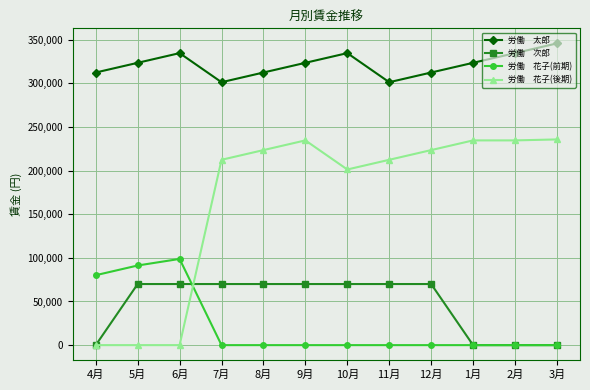

Which label corresponds to the largest value in the chart?

3月